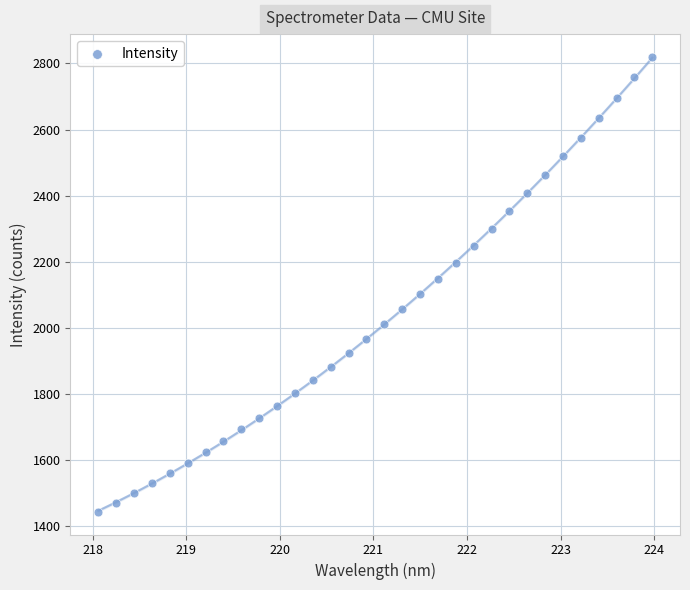

What is the range of X values (max minus min)?

5.9